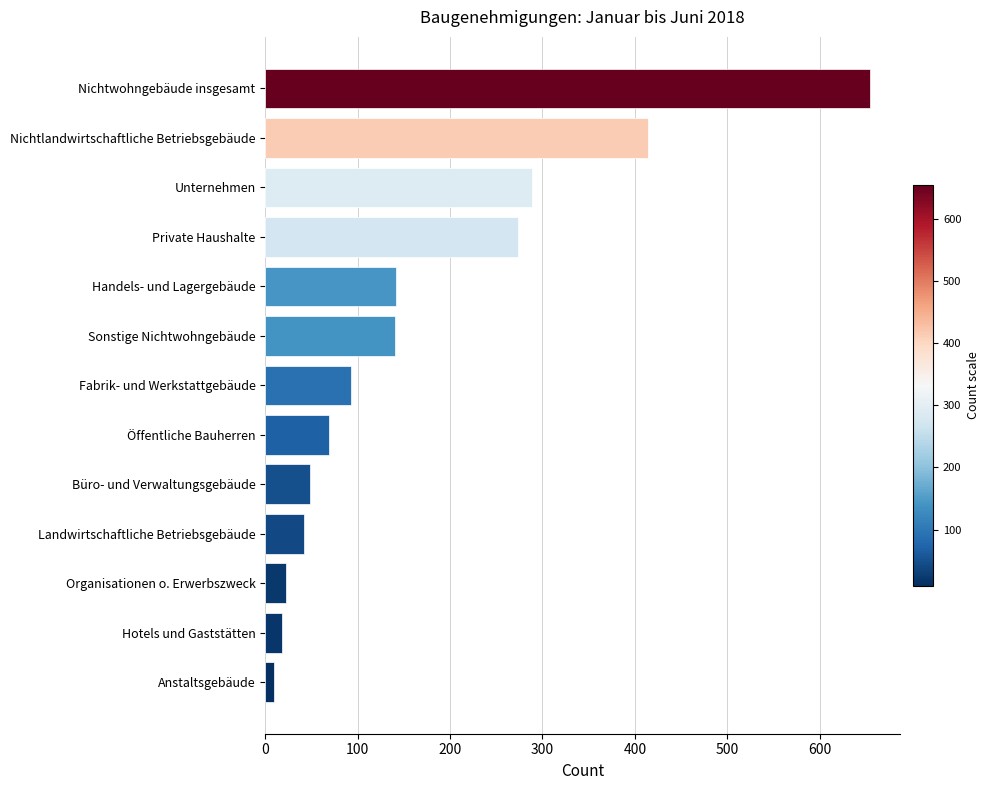

Does the chart contain any negative values?

No